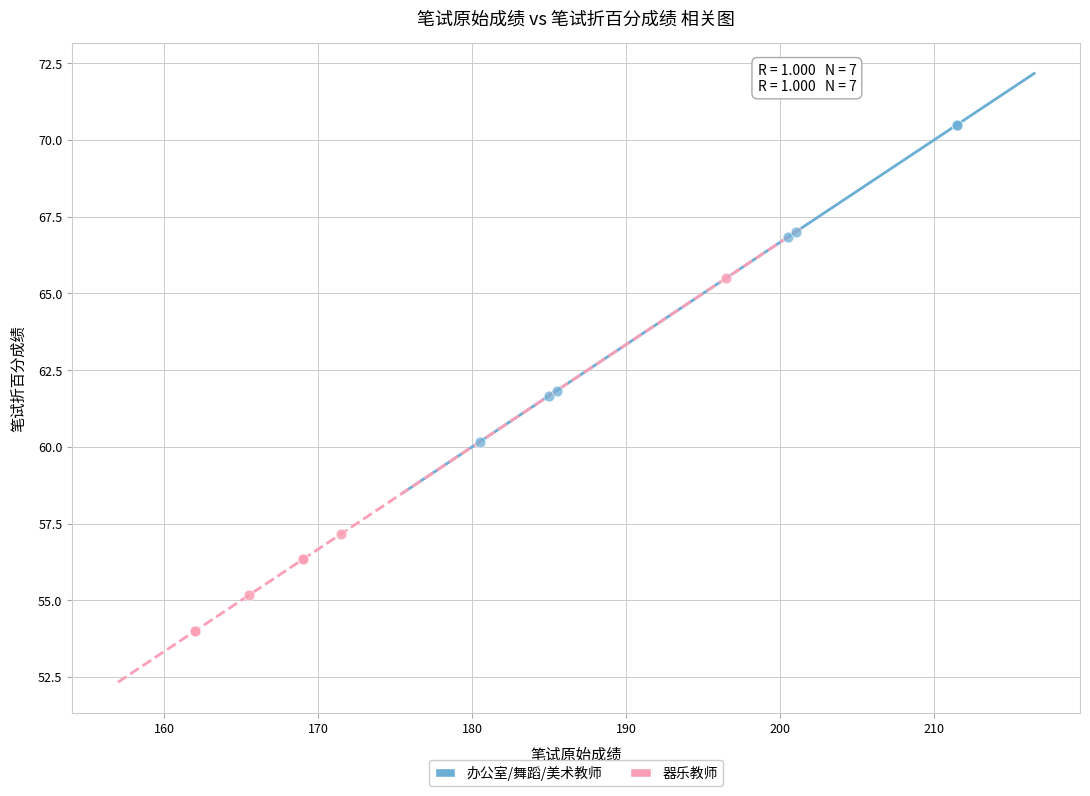

Which series contains the highest Y value?

办公室/舞蹈/美术教师